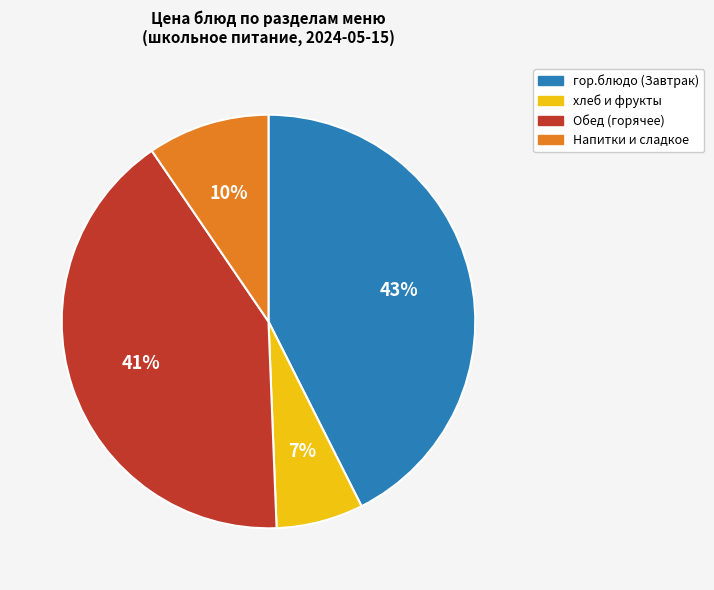

What percentage is the гор.блюдо (Завтрак) slice, to the nearest percent?

43%